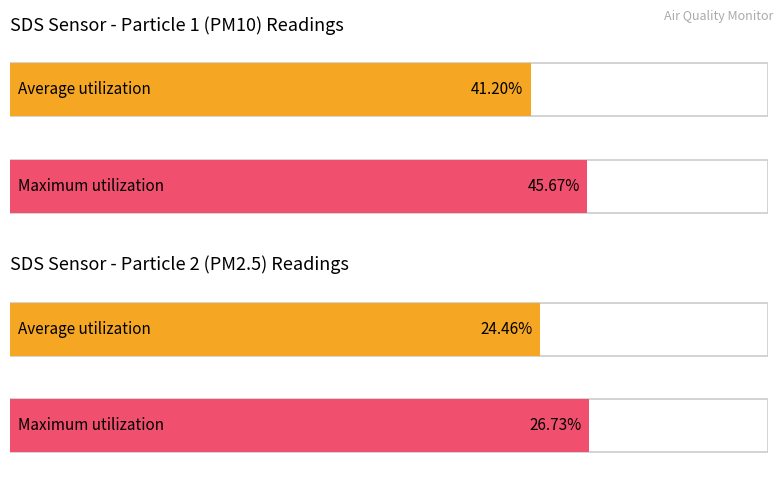

What is the greatest value displayed?

45.7